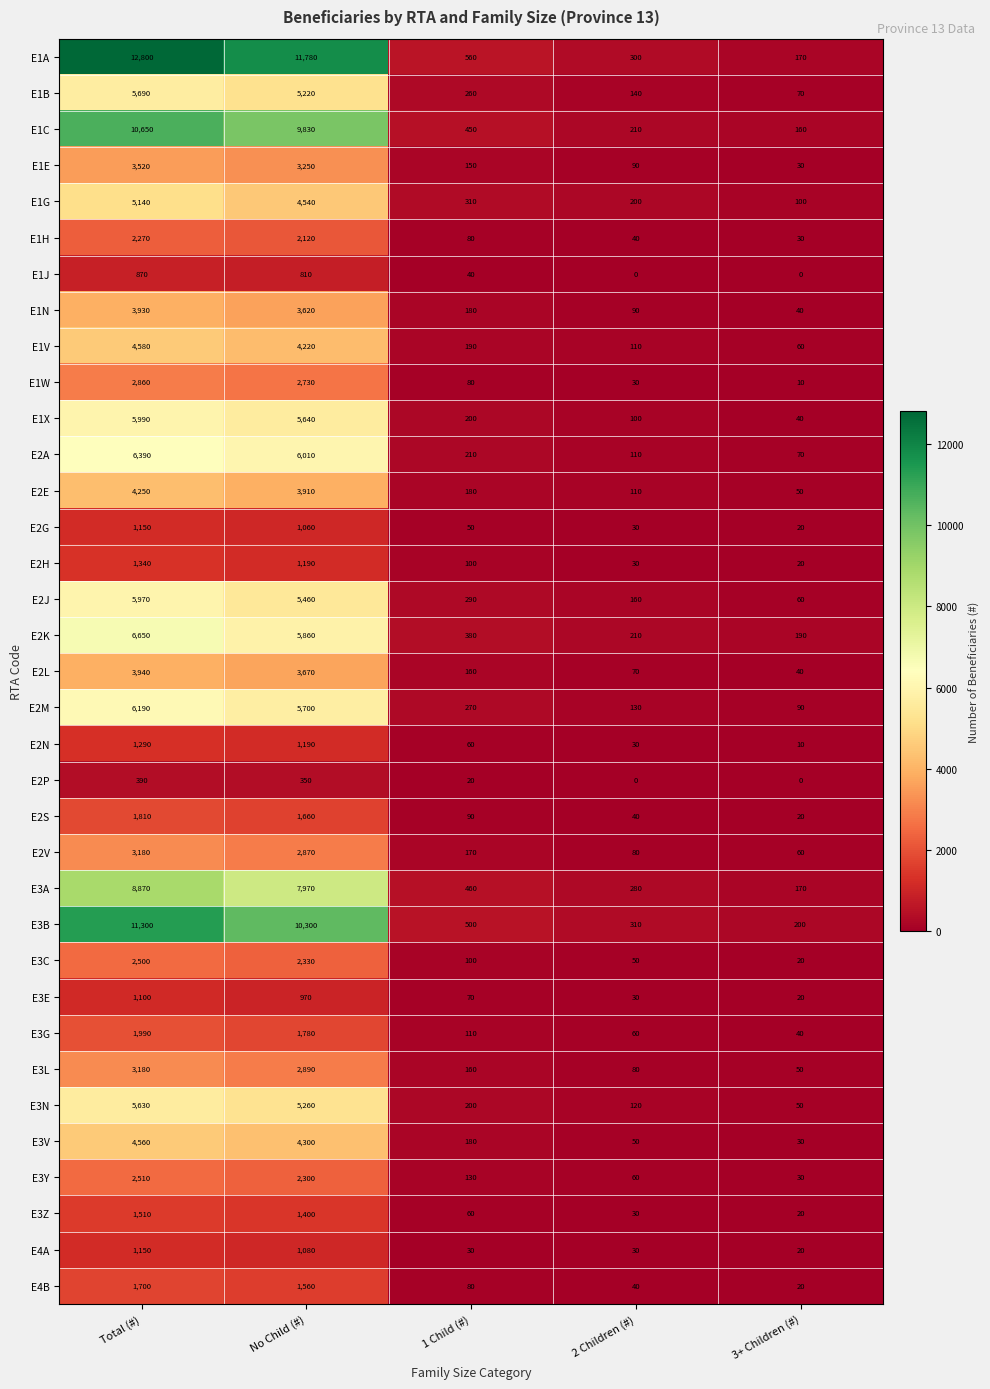

Count the number of categories in the chart.

5